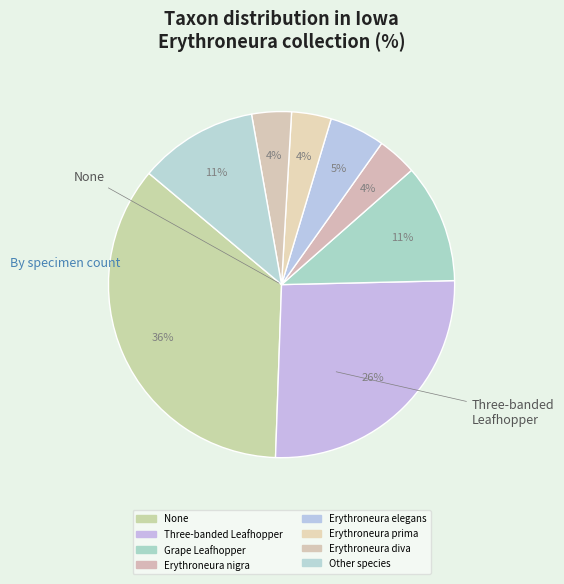

Does Erythroneura nigra account for over 50% of the chart?

No